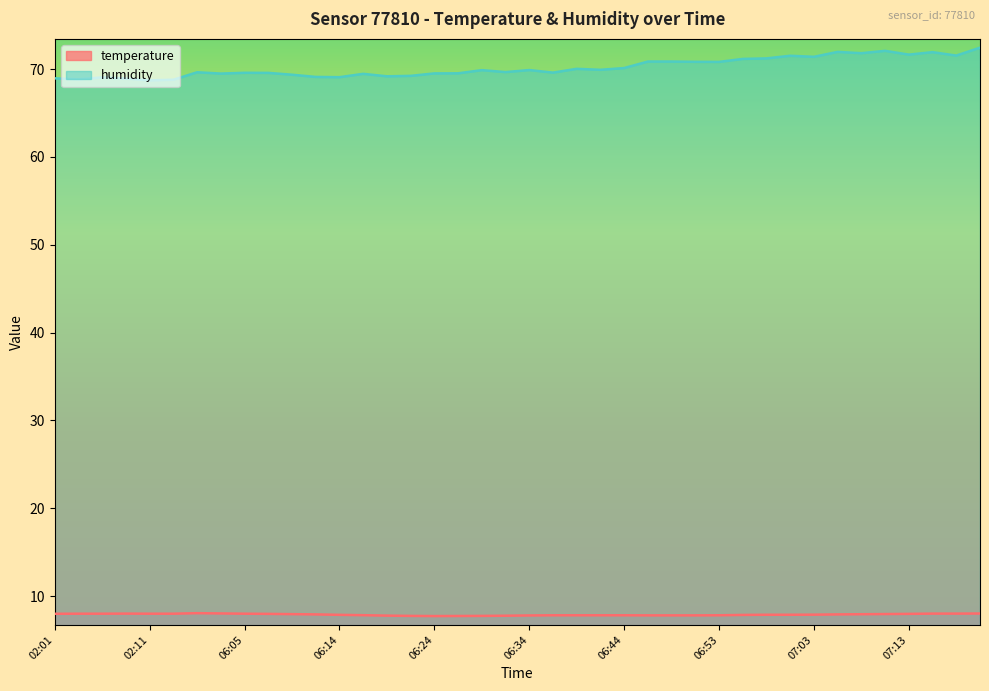

How many data points in humidity are less than 69?

5